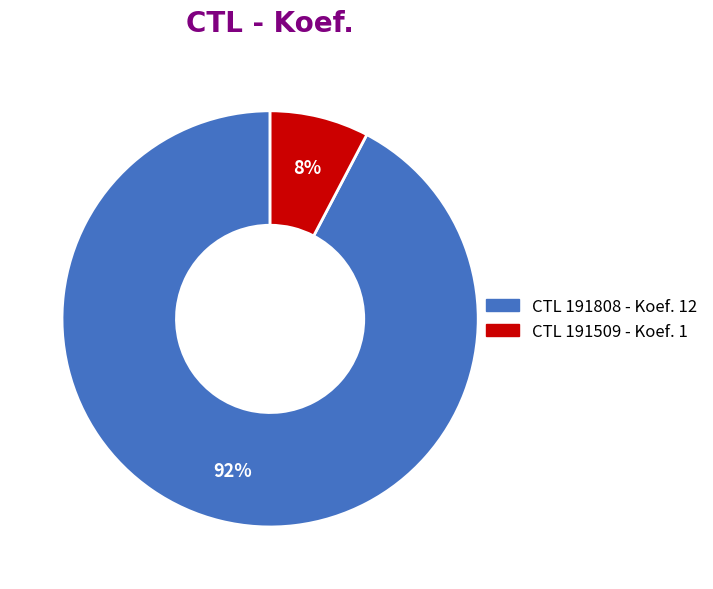

Is there a majority slice in this chart?

Yes